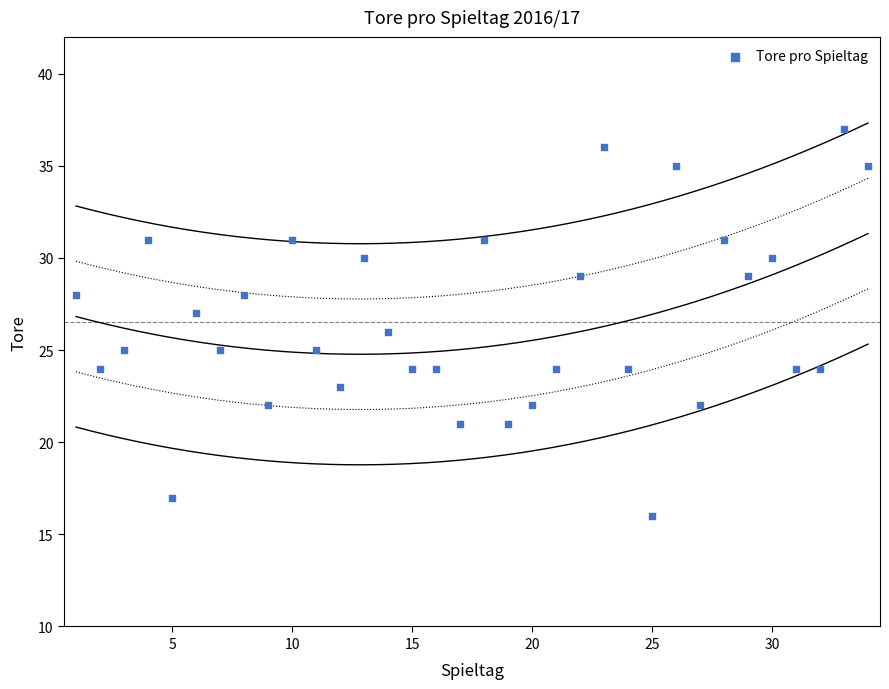

What is the range of X values (max minus min)?

33